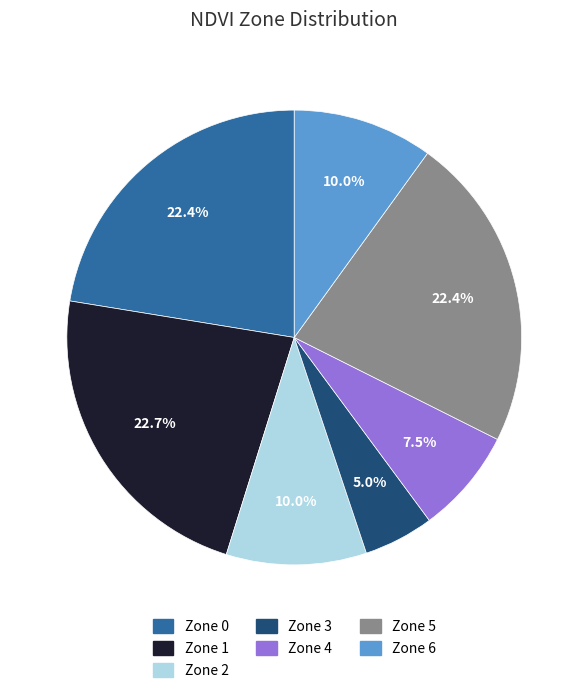

What percentage is the Zone 3 slice, to the nearest percent?

5%